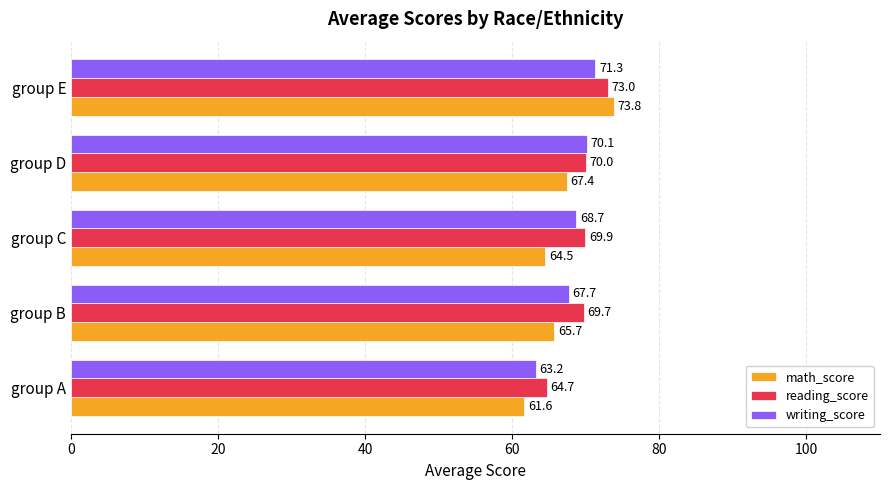

What is the average value of the writing_score series?

68.2